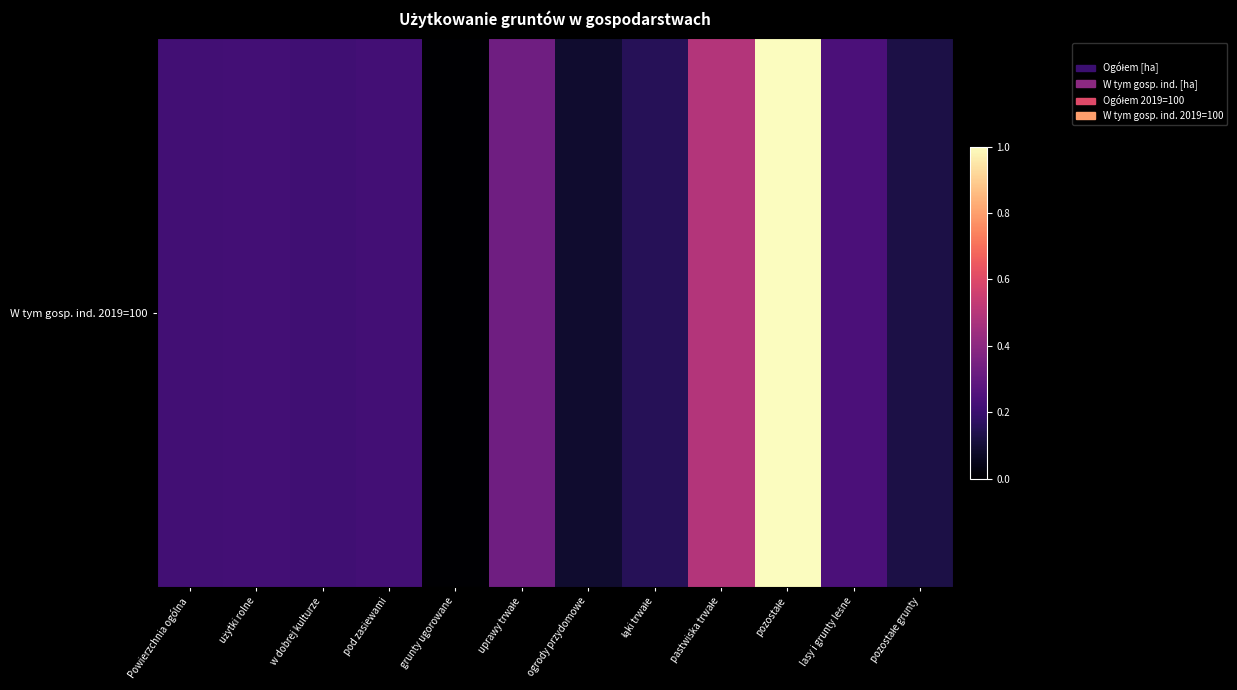

Which category has the highest value across all series?

pozostałe